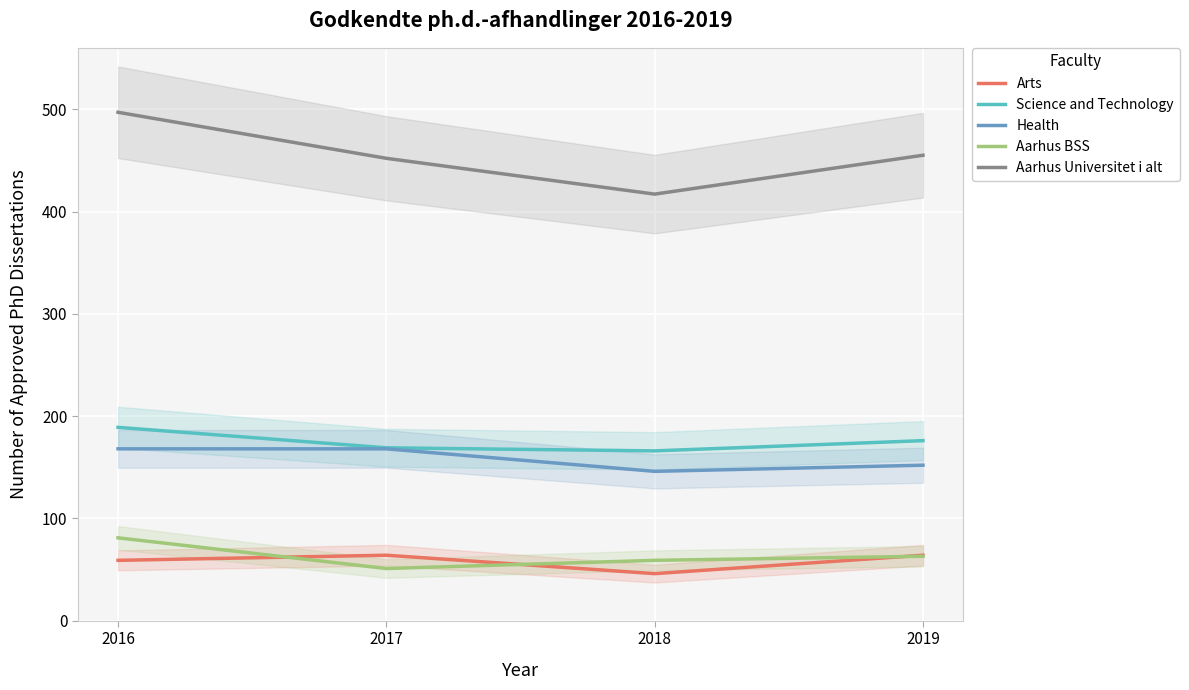

What is the minimum value shown in the chart?

46